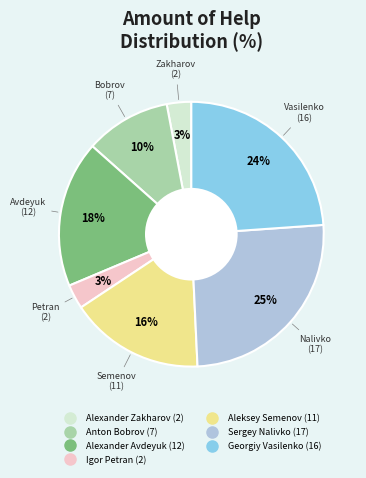

The Alexander Avdeyuk slice represents 18% of the pie. True or false?

True